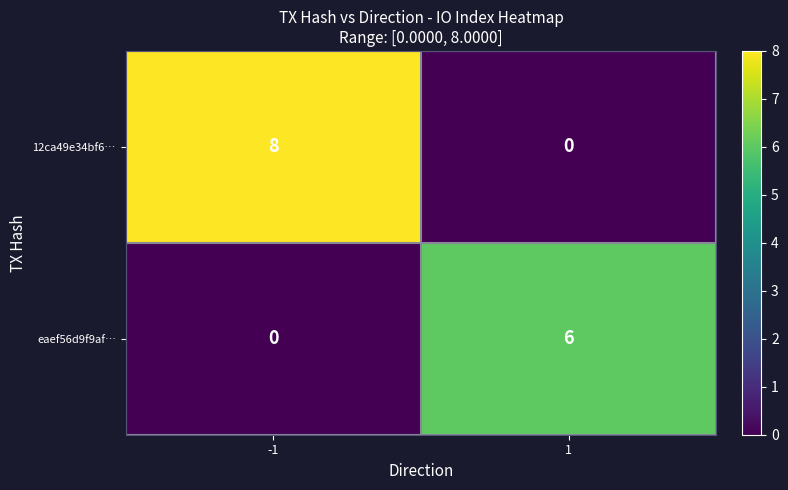

Count the number of data series in this chart.

2